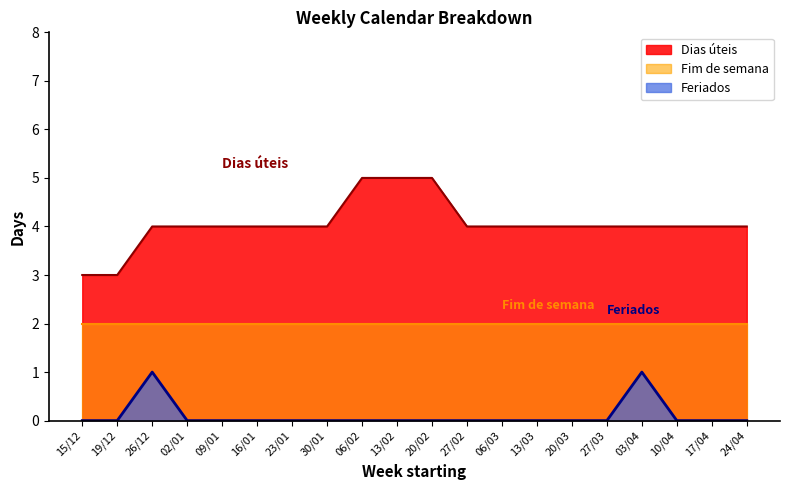

How many data points does each series have?

20